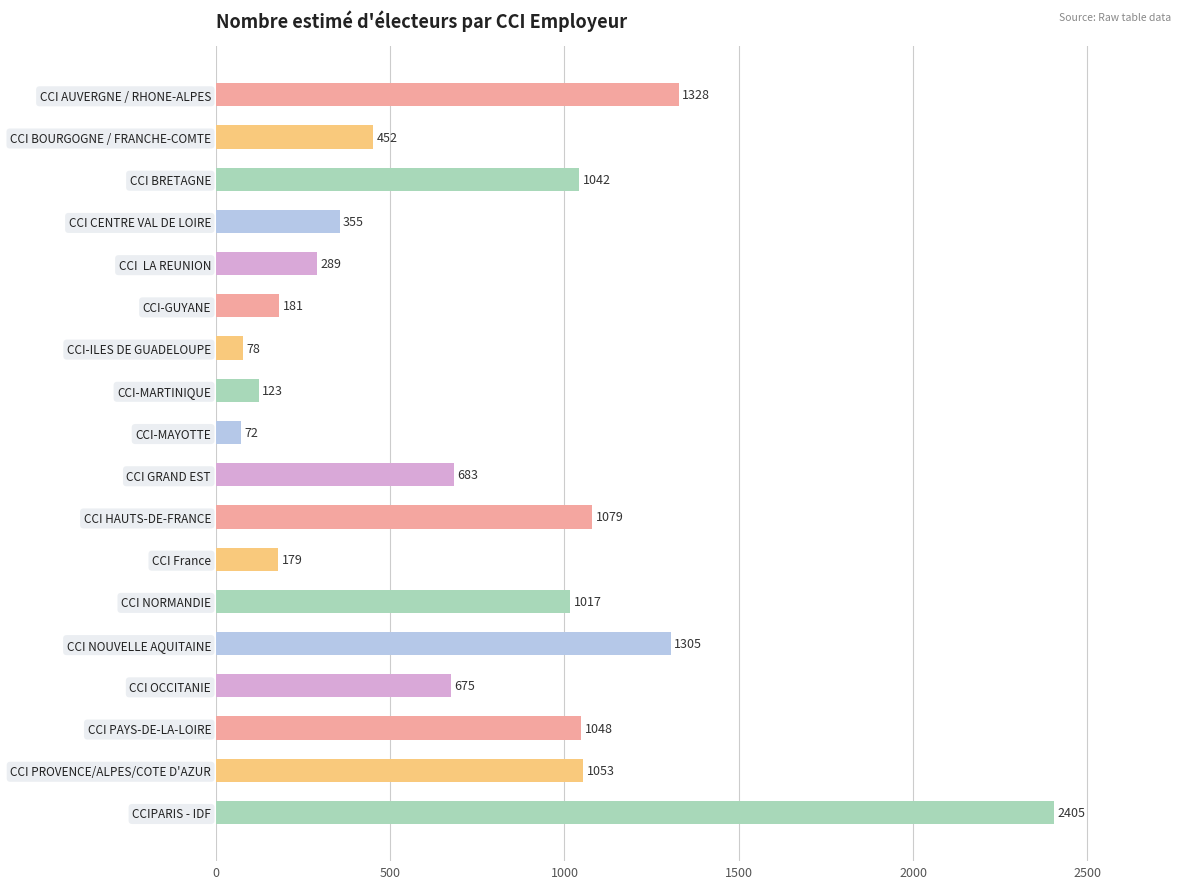

How many values are below 683?

9